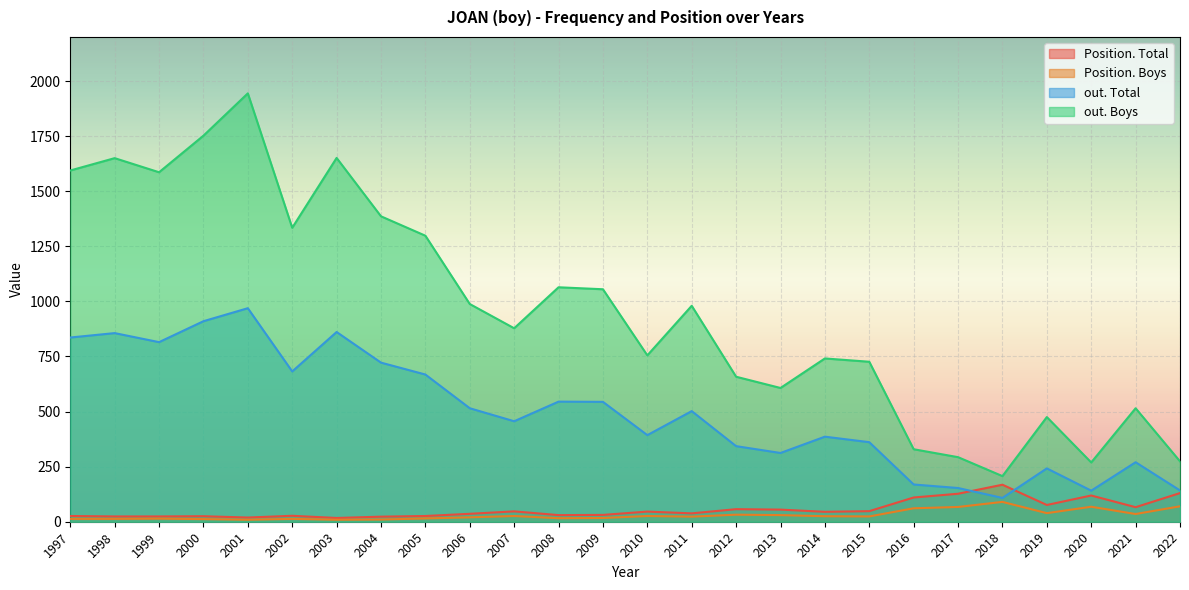

Which series changed the most between 1999 and 2021?

out. Boys